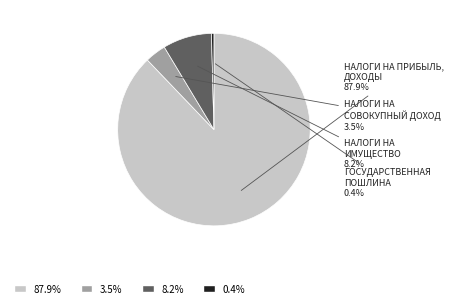

Rank the categories by value from highest to lowest.

НАЛОГИ НА ПРИБЫЛЬ, ДОХОДЫ, НАЛОГИ НА ИМУЩЕСТВО, НАЛОГИ НА СОВОКУПНЫЙ ДОХОД, ГОСУДАРСТВЕННАЯ ПОШЛИНА